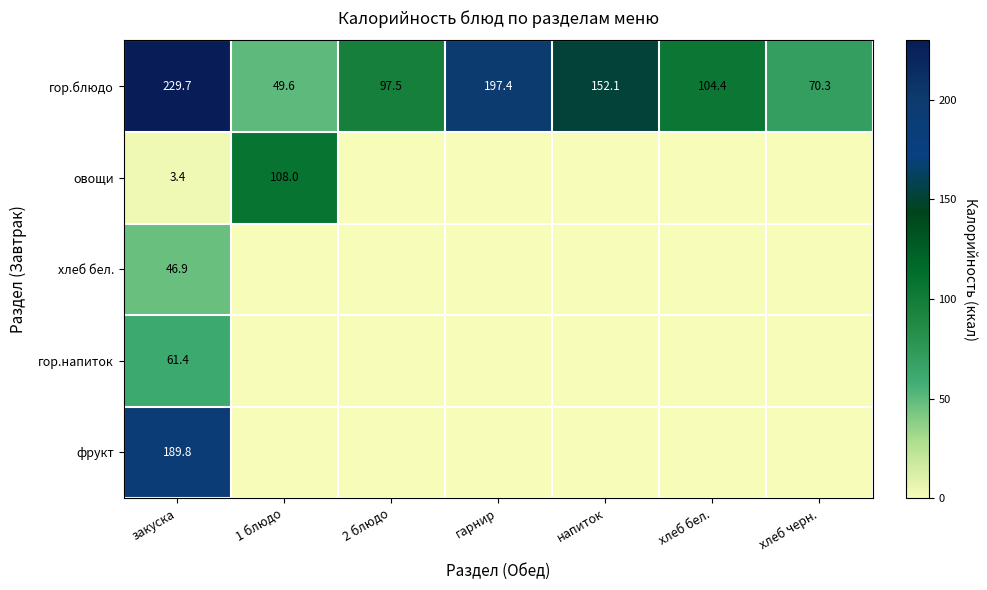

What is the sum of all гор.блюдо values?

901.0